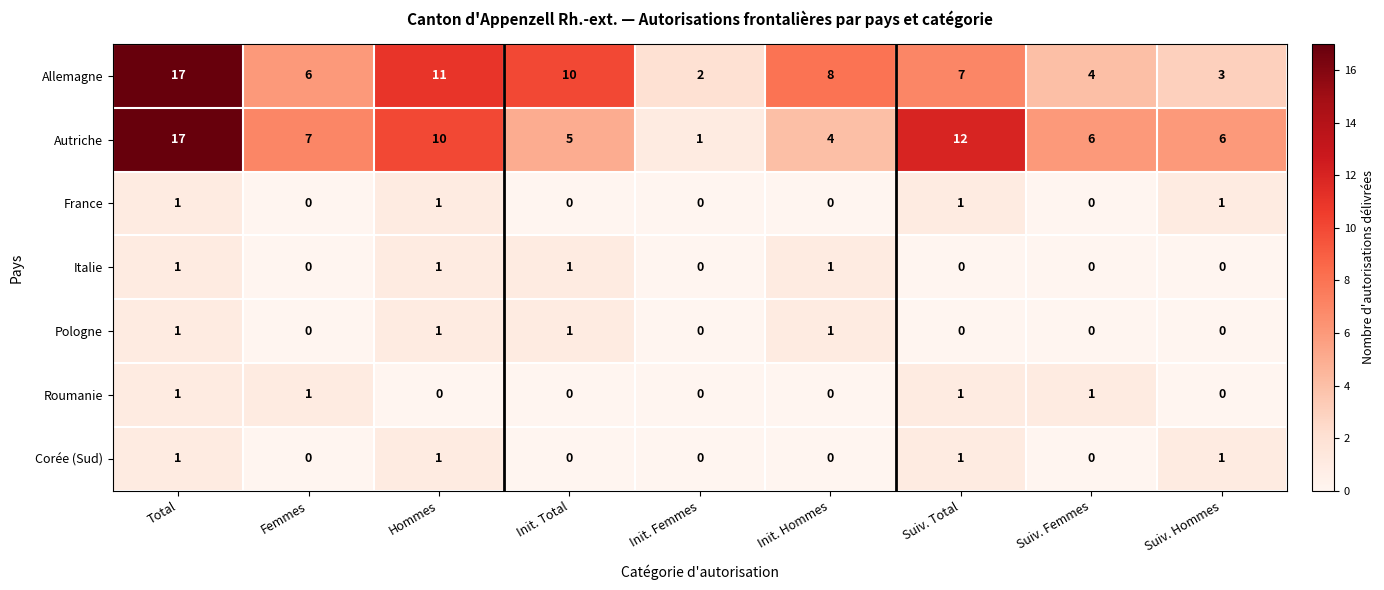

The Allemagne series shows 2 at Init. Femmes. True or false?

True